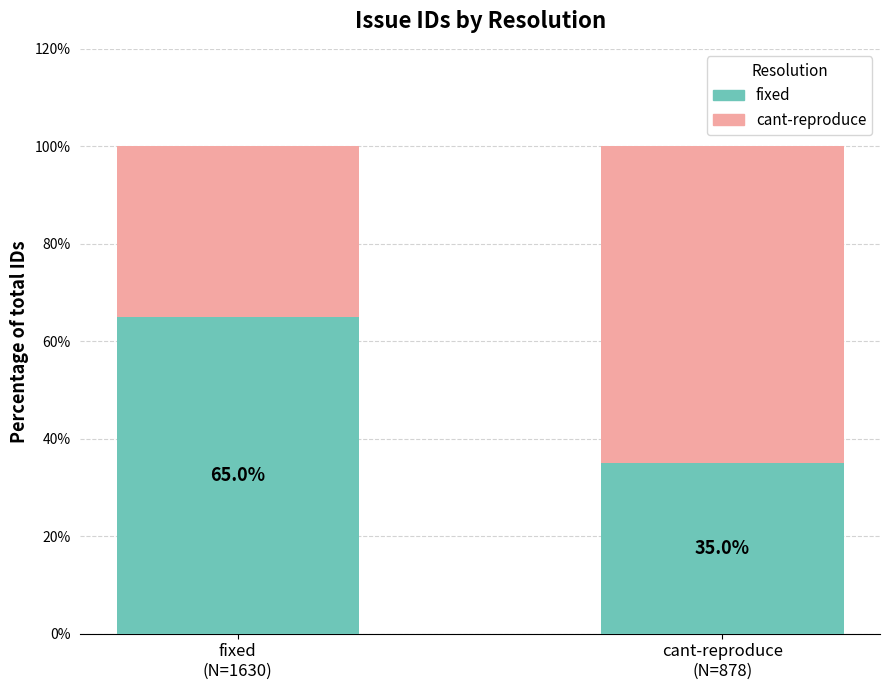

Reading left to right, what are the values for fixed?

65.0	35.0